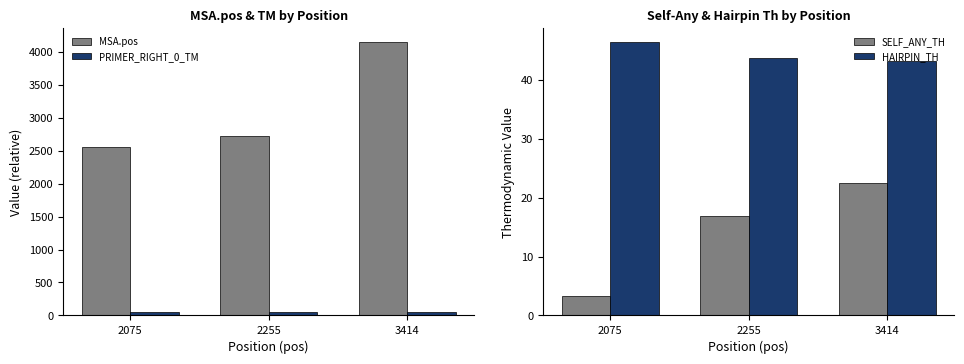

Reading left to right, what are all the values shown in this chart?

MSA.pos: 2548.0	2728.0	4154.0
PRIMER_RIGHT_0_TM: 59.4	59.9	59.5
SELF_ANY_TH: 3.3	16.8	22.6
HAIRPIN_TH: 46.5	43.8	43.2